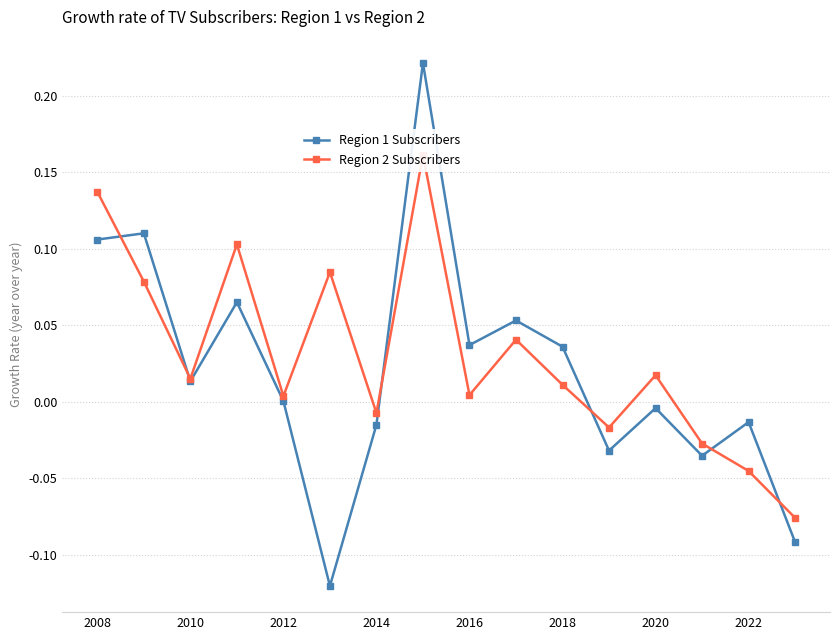

True or false: Region 1 Subscribers has more than 2 interior local peaks.

True